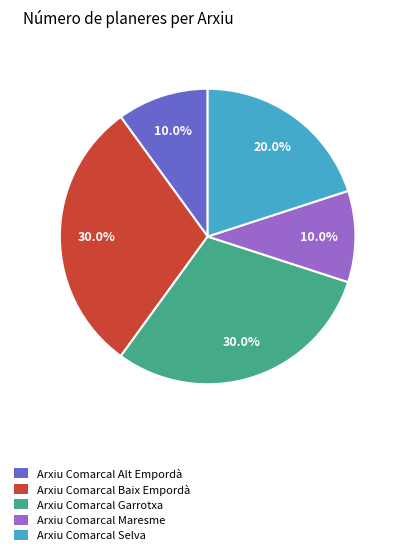

What portion of the pie excludes Arxiu Comarcal Alt Empordà?

90.0%